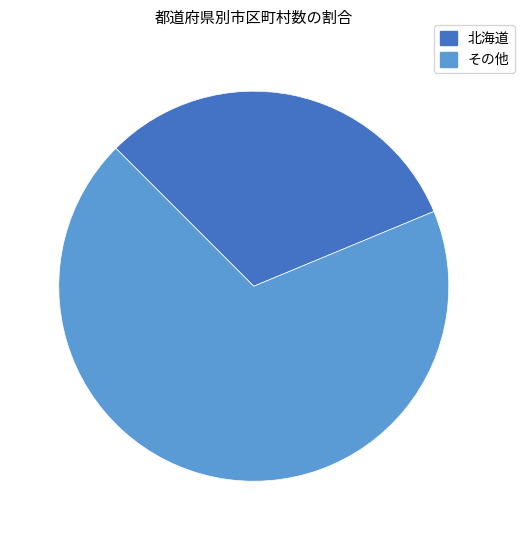

Does any single category account for the majority?

Yes